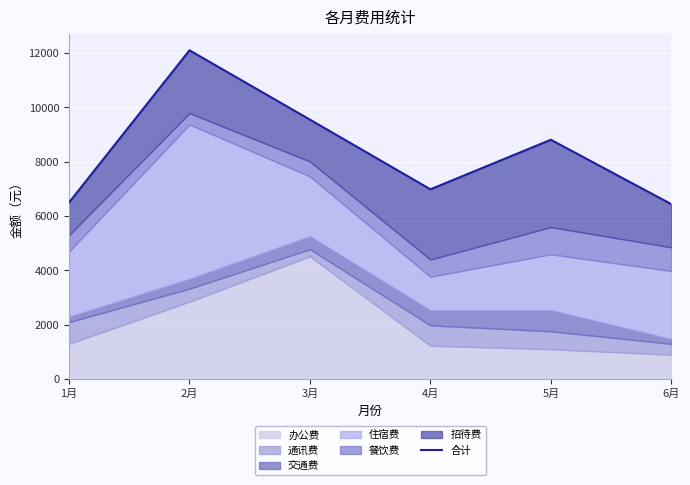

Reading right to left, transcribe all the data shown in this chart.

6440	8809	6986	9550	12100	6500